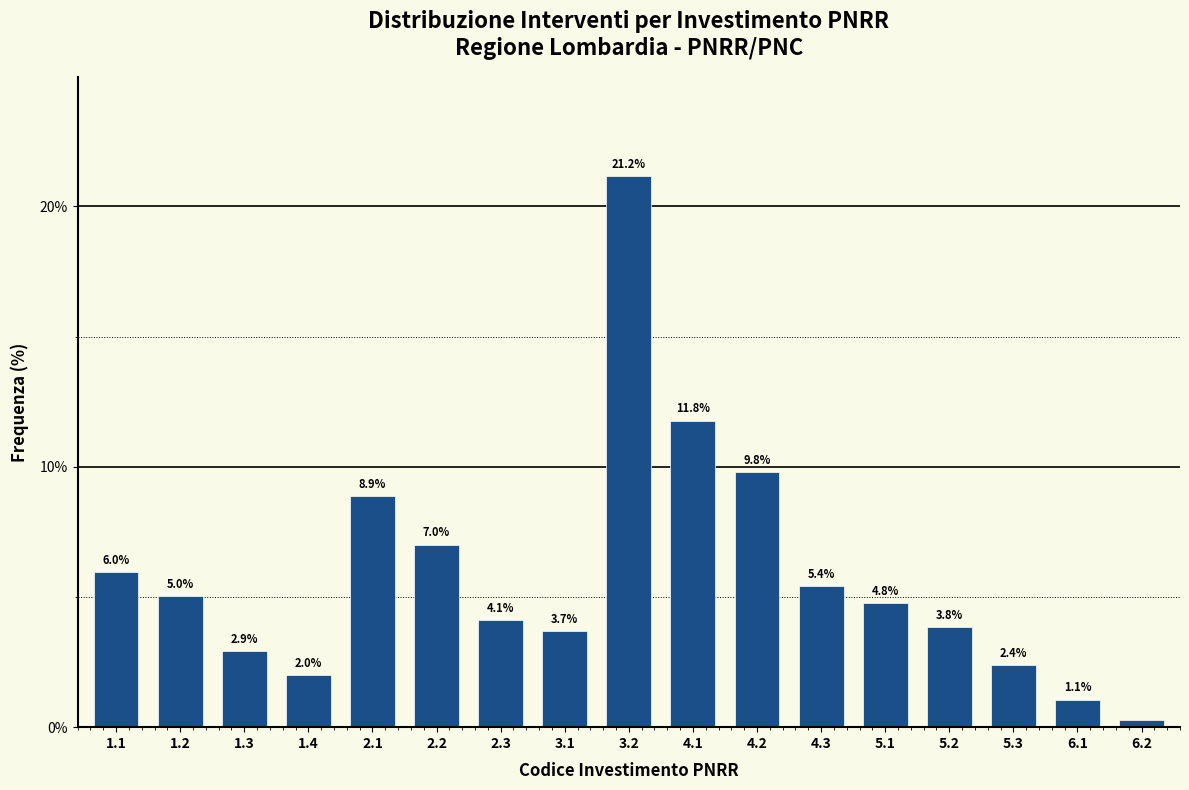

True or false: the data shows 14.5 at 4.2.

False